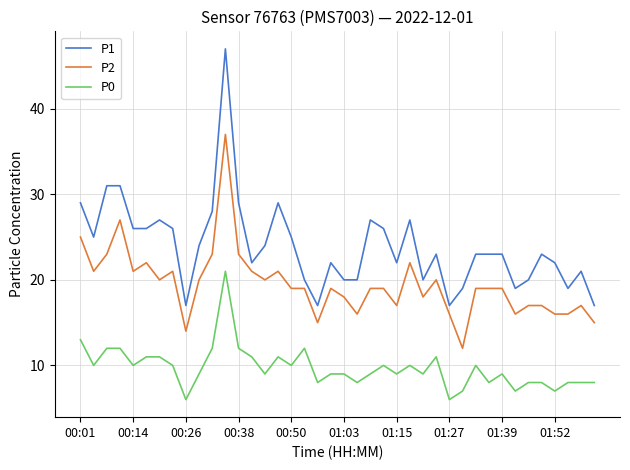

Reading right to left, transcribe all the data shown in this chart.

P1: 17	21	19	22	23	20	19	23	23	23	19	17	23	20	27	22	26	27	20	20	22	17	20	25	29	24	22	29	47	28	24	17	26	27	26	26	31	31	25	29
P2: 15	17	16	16	17	17	16	19	19	19	12	16	20	18	22	17	19	19	16	18	19	15	19	19	21	20	21	23	37	23	20	14	21	20	22	21	27	23	21	25
P0: 8	8	8	7	8	8	7	9	8	10	7	6	11	9	10	9	10	9	8	9	9	8	12	10	11	9	11	12	21	12	9	6	10	11	11	10	12	12	10	13